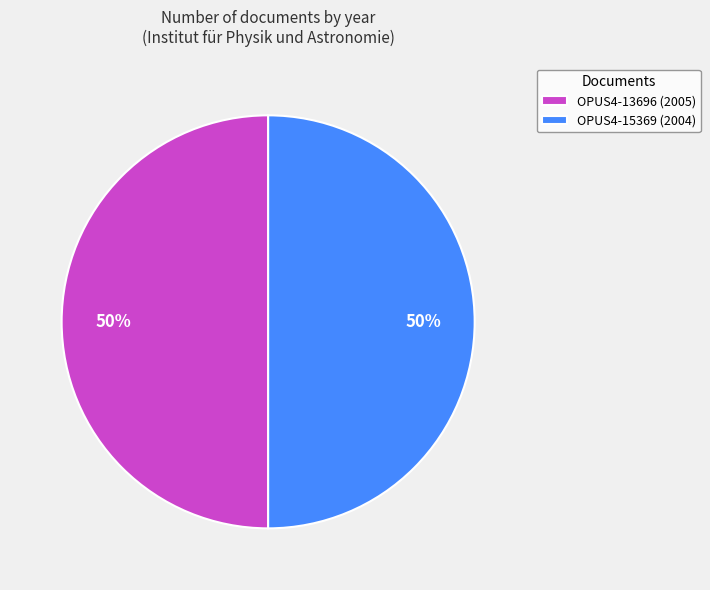

Is it true that OPUS4-15369 (2004) is 38% of the pie?

False